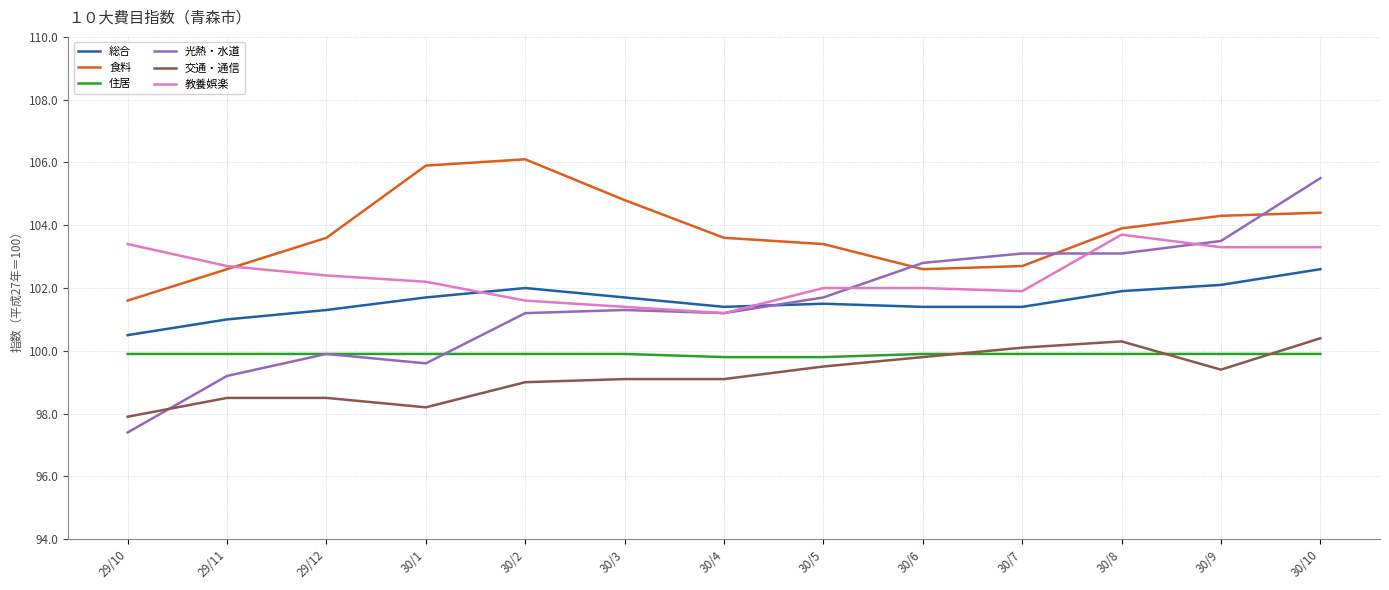

At which category is the sum across all series the highest?

30/10